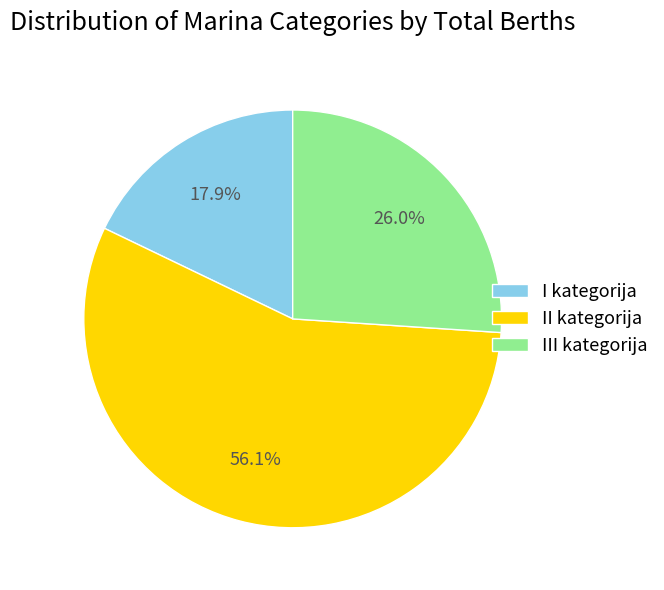

Which has a higher value, II kategorija or III kategorija?

II kategorija